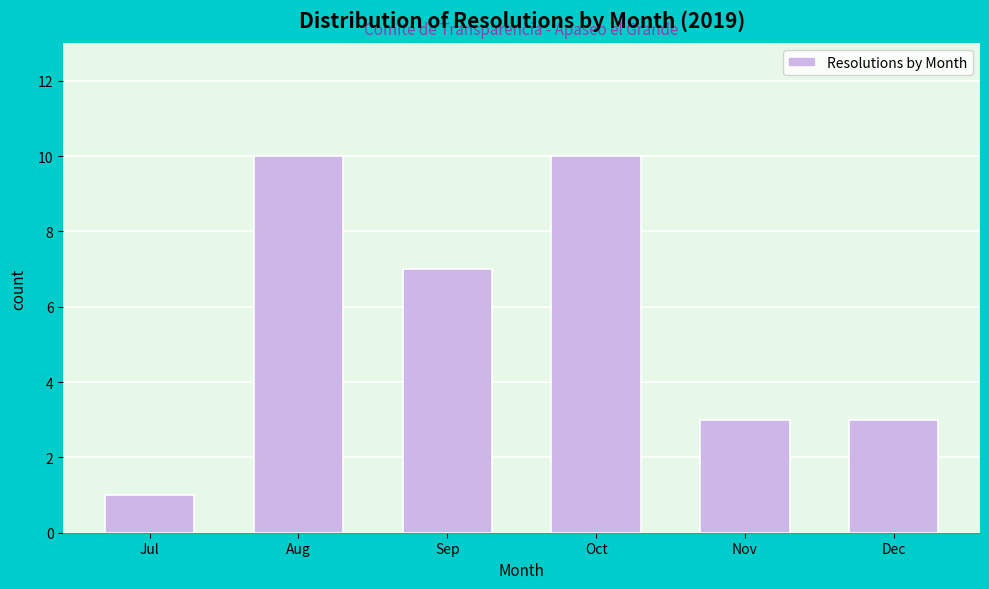

Reading left to right, extract all data points from this chart.

Jul=1	Aug=10	Sep=7	Oct=10	Nov=3	Dec=3